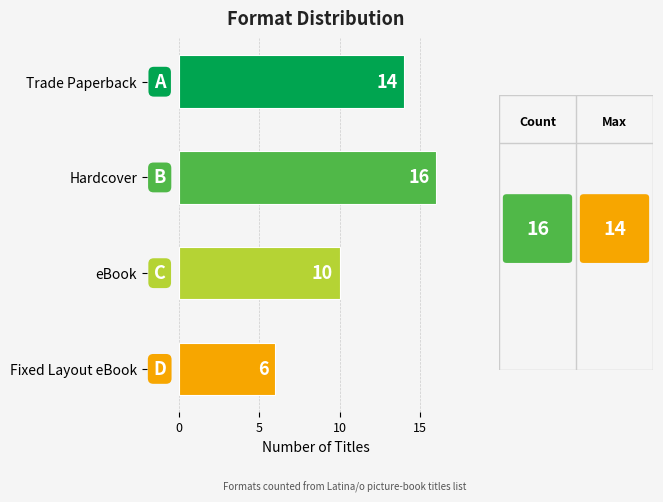

At which category does the chart reach its minimum across all series?

Fixed Layout eBook